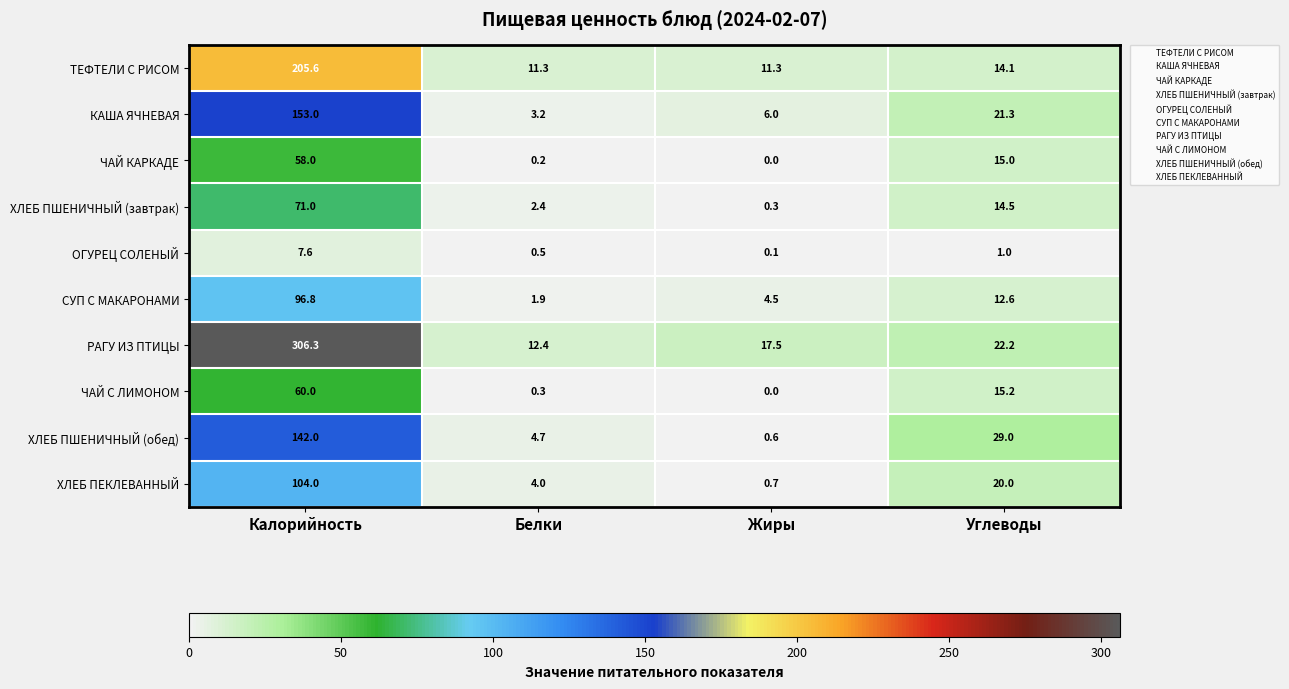

Where does the ХЛЕБ ПШЕНИЧНЫЙ (обед) series first go above 29?

Калорийность